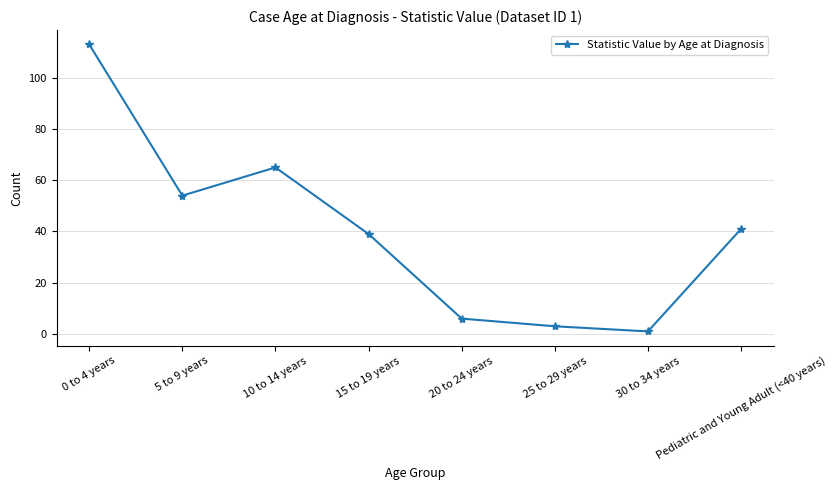

What is the difference between the values at 15 to 19 years and 10 to 14 years?

26